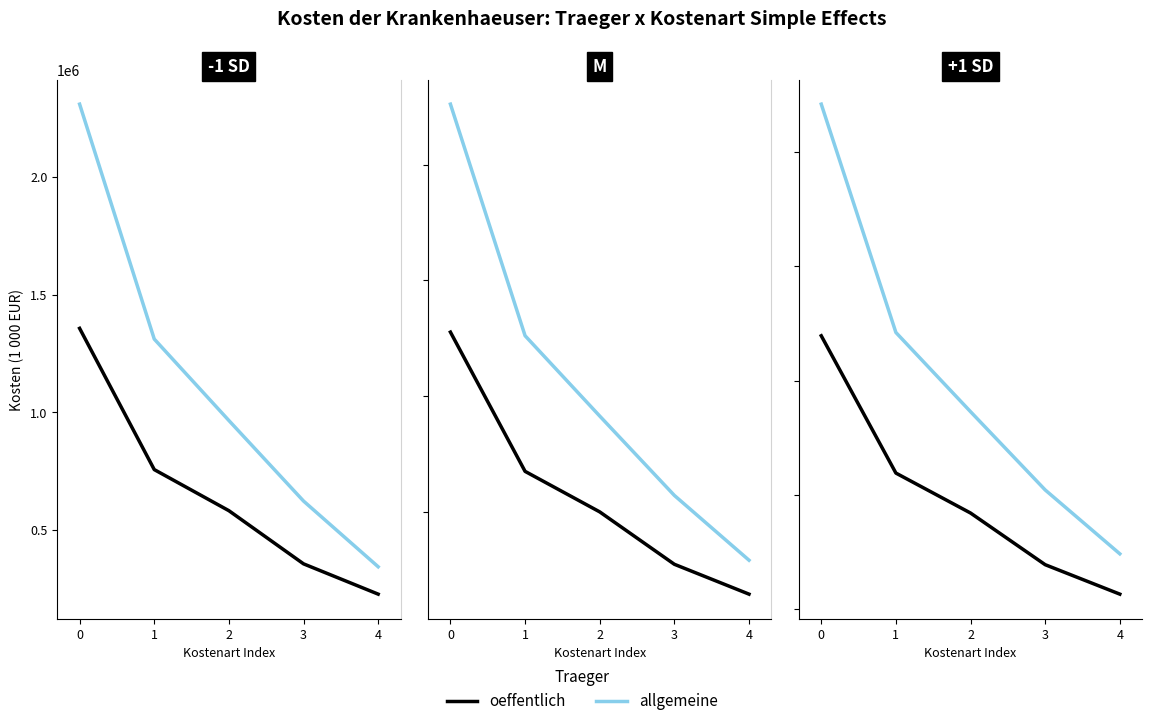

How many values in the allgemeine series exceed 864612?

2